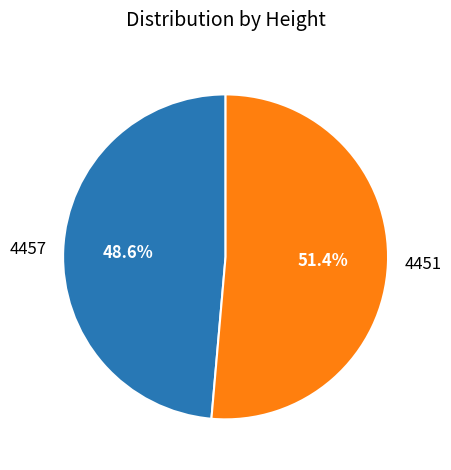

Which slice represents more than half of the pie?

4451